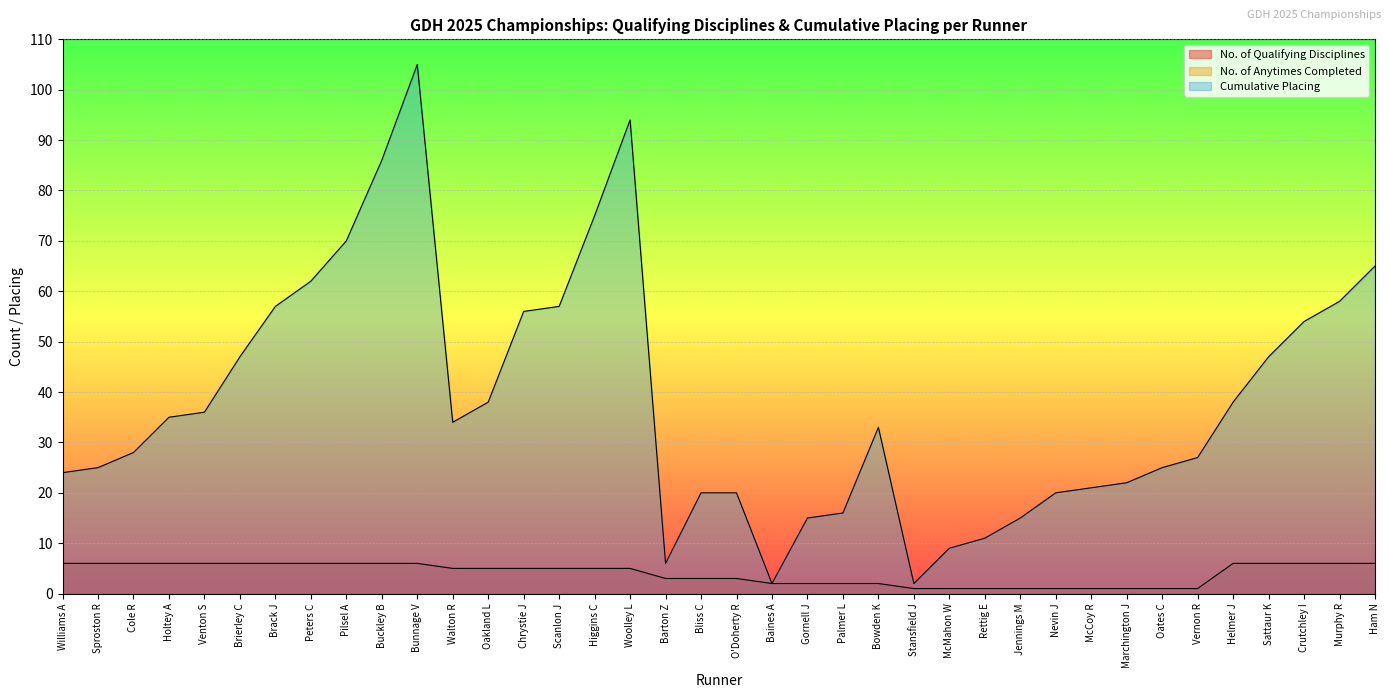

What is the greatest value displayed?

105